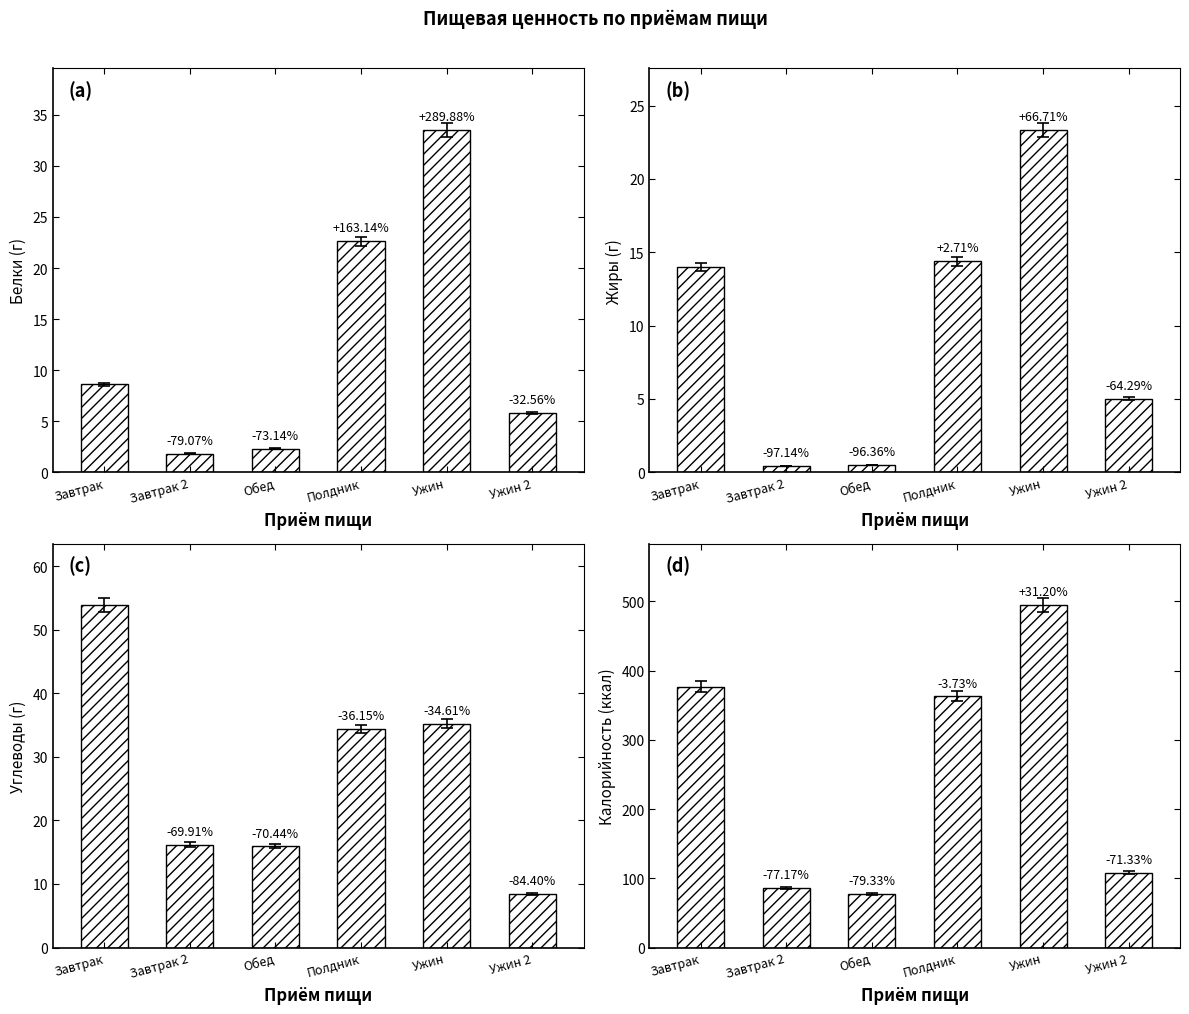

What is the average value of the Калорийность series?

250.9